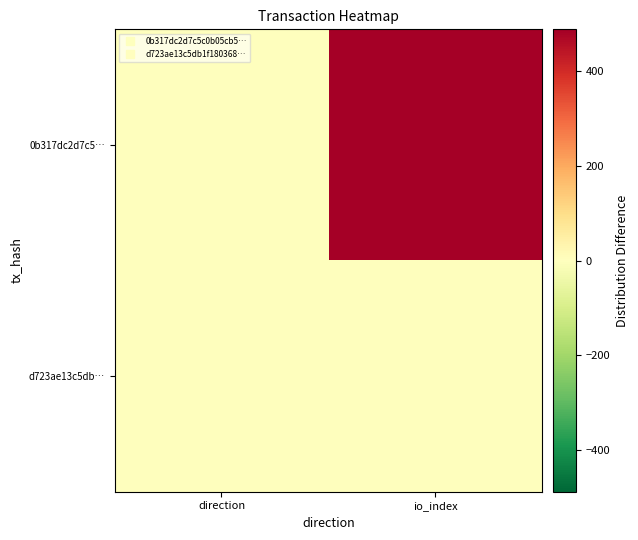

What is the minimum value shown in the chart?

-1